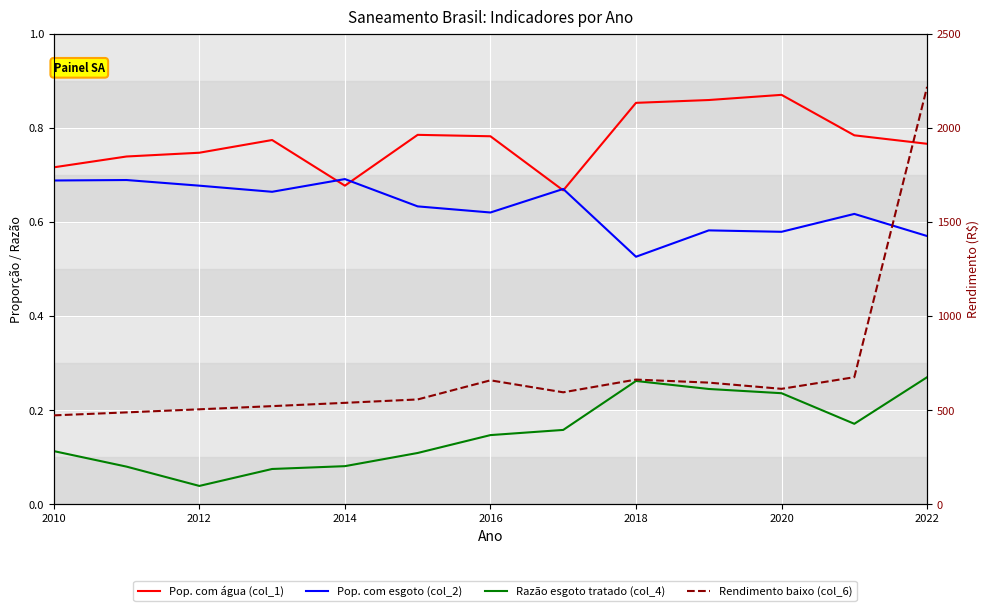

True or false: Pop. com água (col_1) and Rendimento baixo (col_6) cross at least once.

False